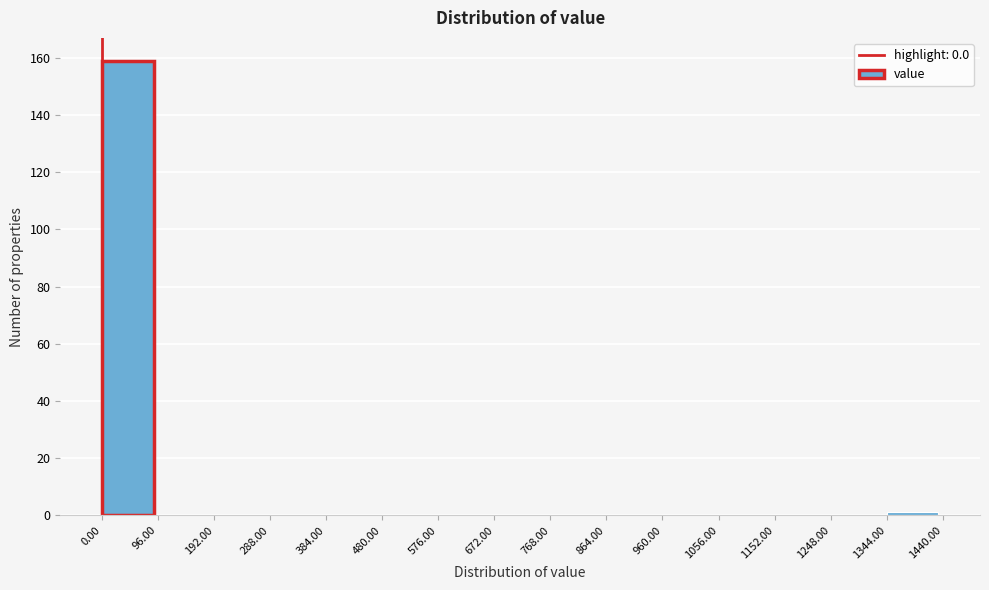

Reading left to right, transcribe this chart: for each bar, give the range it covers on the x-axis and its height. The values are not printed on the chart, so give them approximately, as read against the axis.

0.00 to 96.00: 160
96.00 to 192.00: 0
192.00 to 288.00: 0
288.00 to 384.00: 0
384.00 to 480.00: 0
480.00 to 576.00: 0
576.00 to 672.00: 0
672.00 to 768.00: 0
768.00 to 864.00: 0
864.00 to 960.00: 0
960.00 to 1056.00: 0
1056.00 to 1152.00: 0
1152.00 to 1248.00: 0
1248.00 to 1344.00: 0
1344.00 to 1440.00: under 2